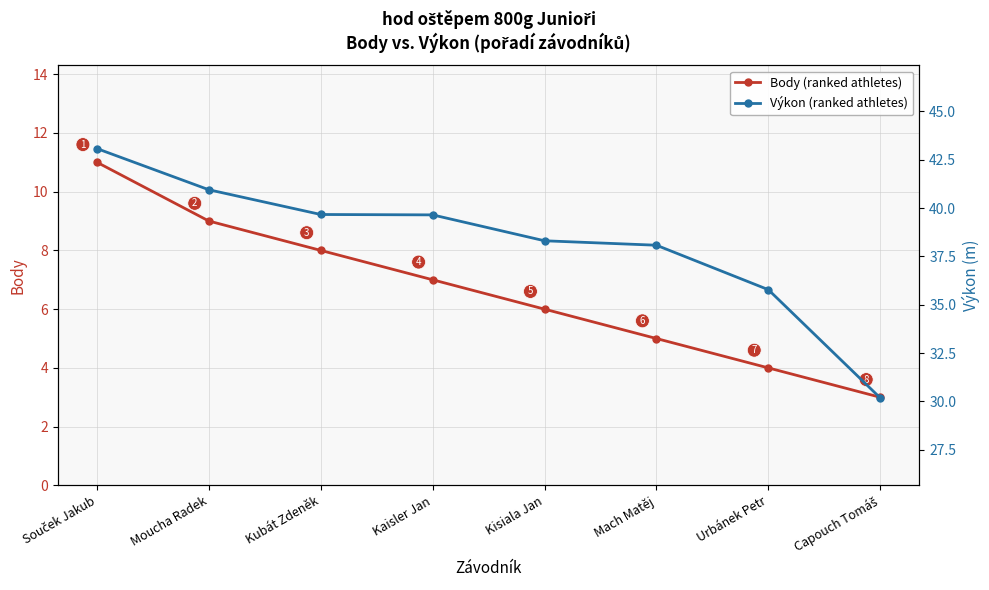

True or false: Výkon (ranked athletes) and Body (ranked athletes) intersect in this chart.

False